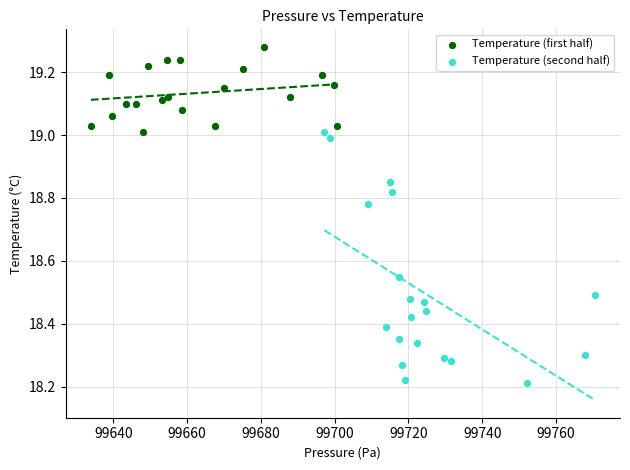

Which series reaches the minimum Y coordinate?

Temperature (second half)